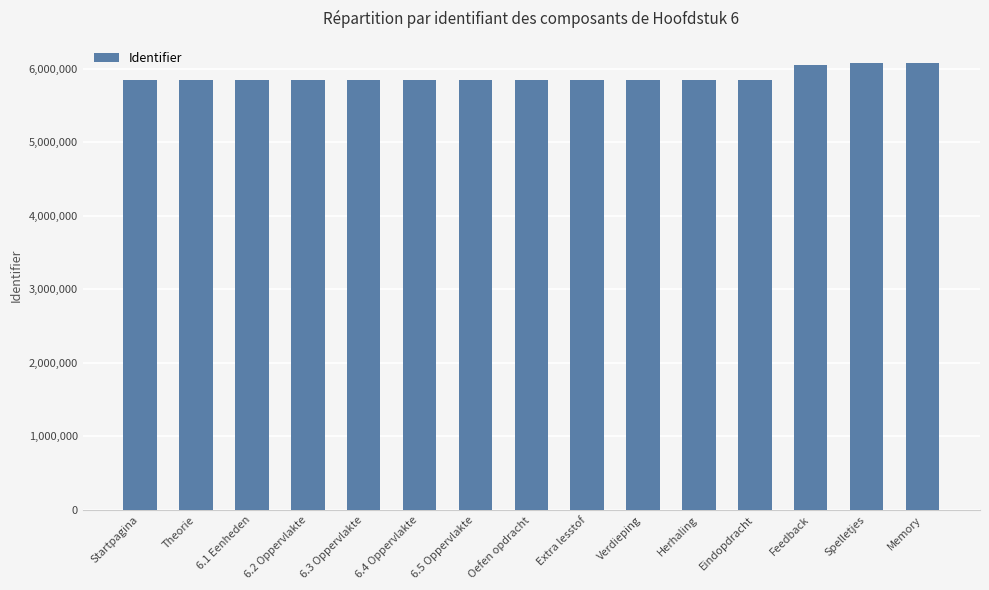

What is the ratio of the value at Feedback to the value at Memory?

1.0